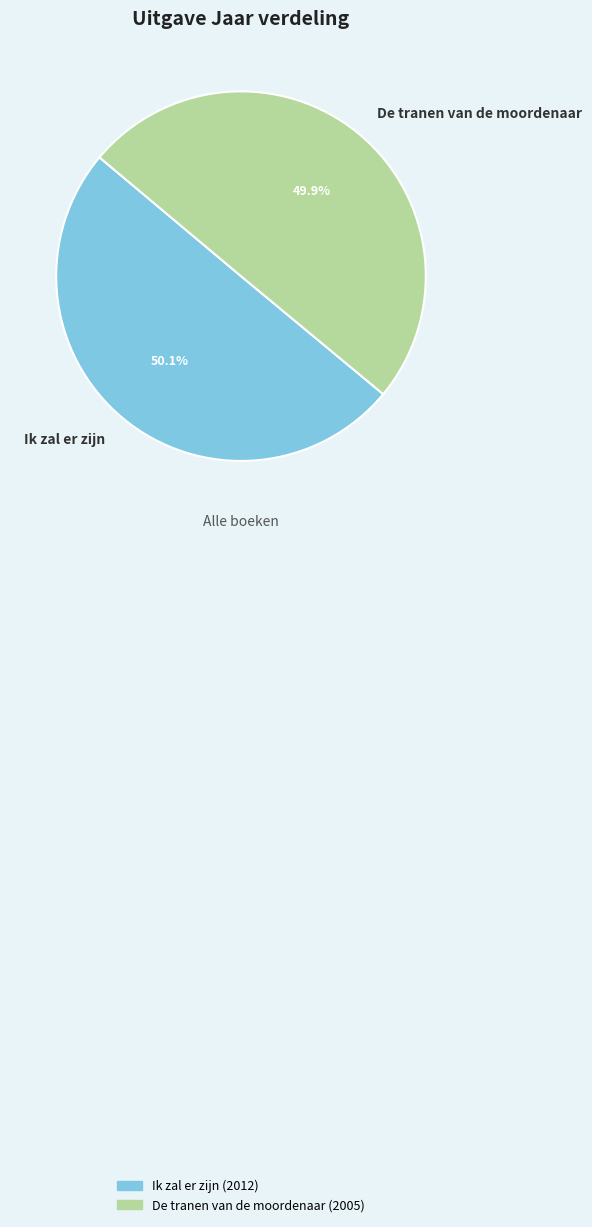

Is there a majority slice in this chart?

Yes